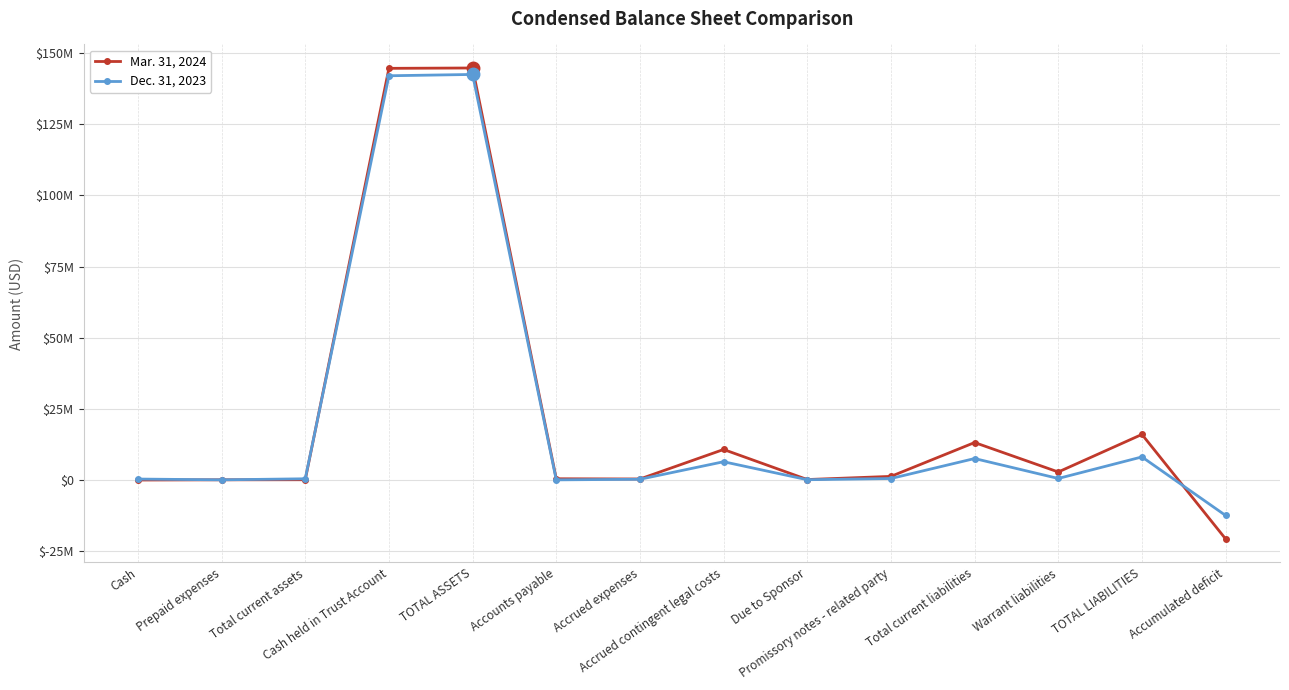

Where is Dec. 31, 2023 nearest to the value 65050423?

TOTAL LIABILITIES